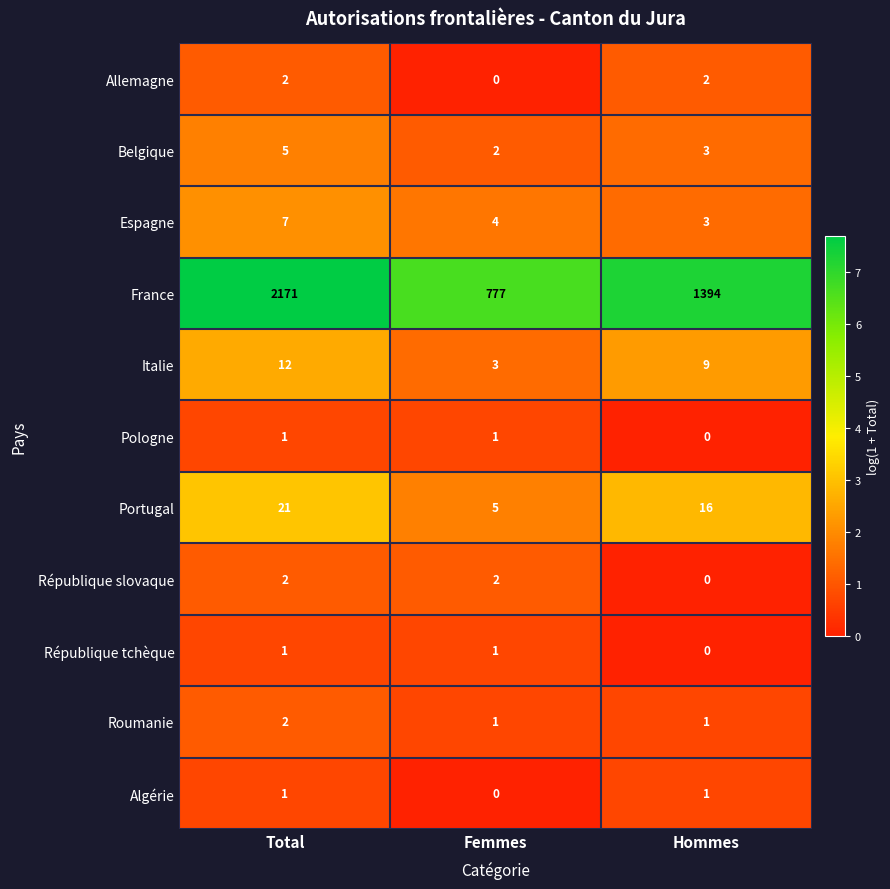

What is the difference between the Portugal values at Hommes and Total?

5